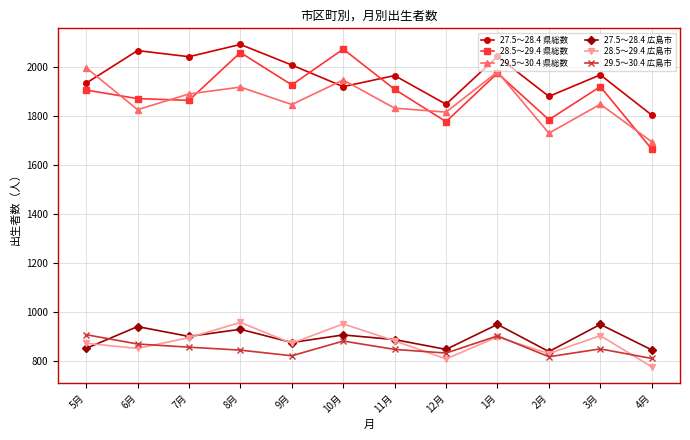

Which series has the largest total across all categories?

27.5～28.4 県総数